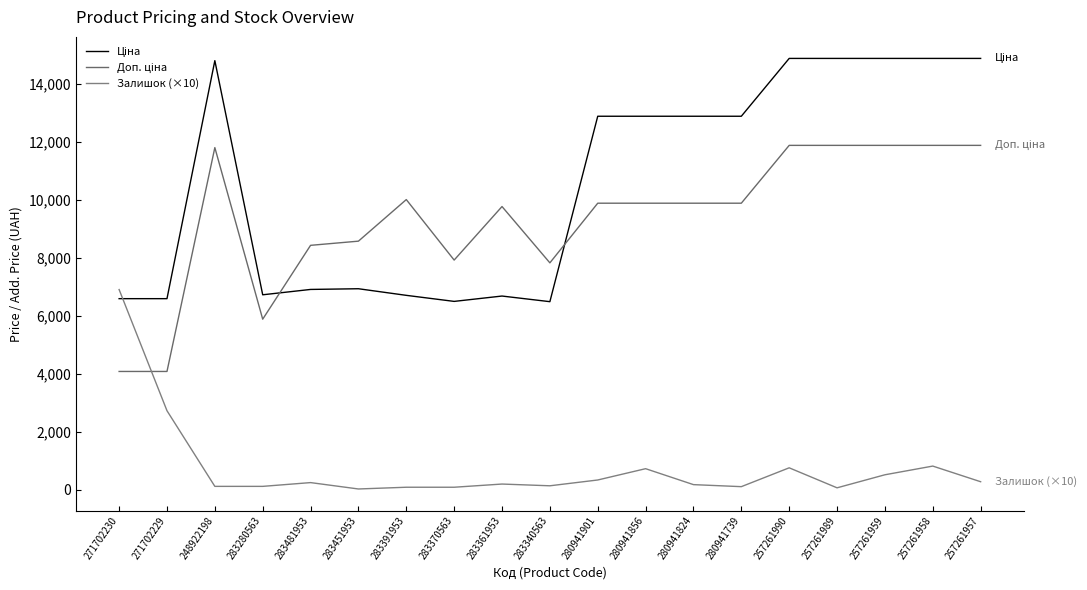

List the labels in order of Доп. ціна value, largest first.

257261990, 257261989, 257261959, 257261958, 257261957, 248922198, 283391953, 280941901, 280941856, 280941824, 280941739, 283361953, 283451953, 283481953, 283370563, 283340563, 283280563, 271702230, 271702229